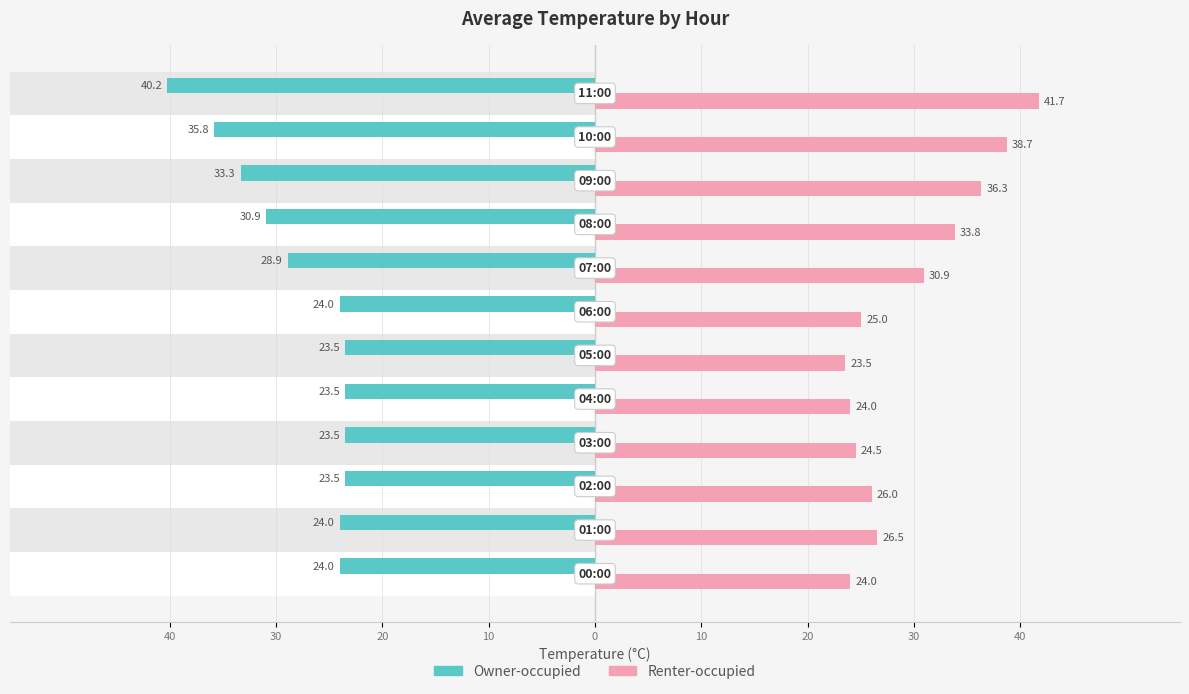

Are the bars horizontal?

Yes